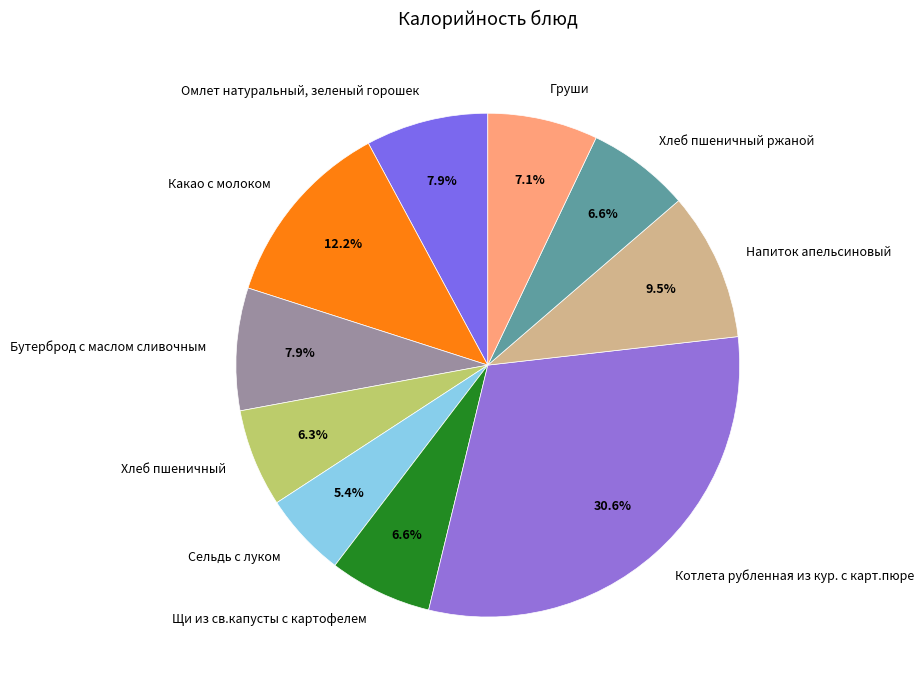

To the nearest percent, what is the average slice percentage?

10%